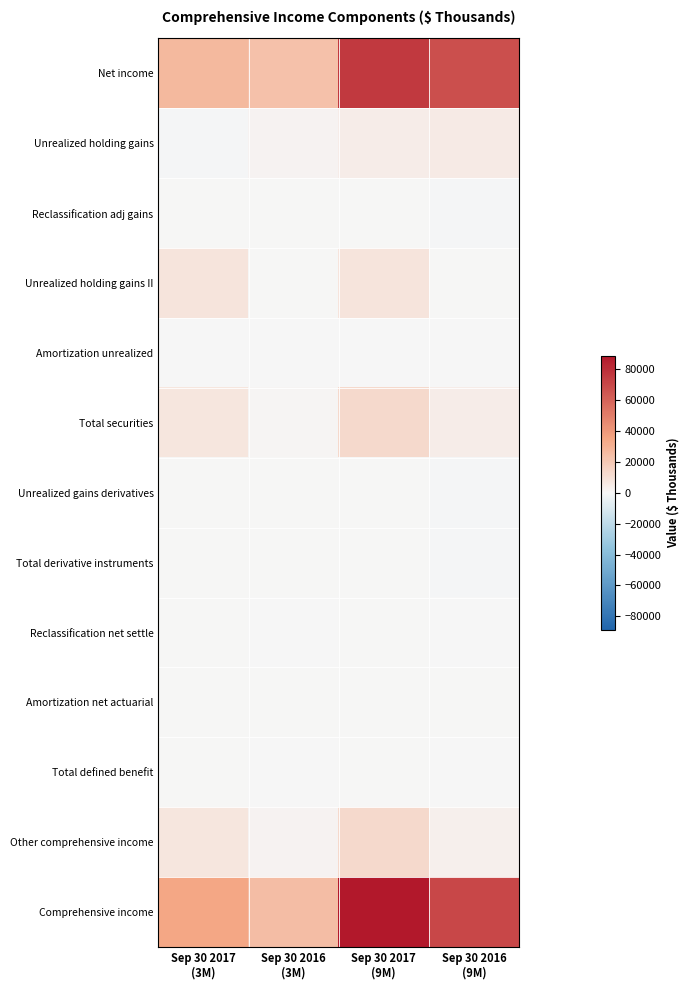

Reading left to right, extract all data points from this chart.

Net income: Sep 30 2017
(3M)=26421	Sep 30 2016
(3M)=23179	Sep 30 2017
(9M)=75677	Sep 30 2016
(9M)=67295
Unrealized holding gains: Sep 30 2017
(3M)=-764	Sep 30 2016
(3M)=1385	Sep 30 2017
(9M)=4712	Sep 30 2016
(9M)=5260
Reclassification adj gains: Sep 30 2017
(3M)=0	Sep 30 2016
(3M)=0	Sep 30 2017
(9M)=0	Sep 30 2016
(9M)=-728
Unrealized holding gains II: Sep 30 2017
(3M)=8108	Sep 30 2016
(3M)=0	Sep 30 2017
(9M)=8108	Sep 30 2016
(9M)=0
Amortization unrealized: Sep 30 2017
(3M)=-4	Sep 30 2016
(3M)=-11	Sep 30 2017
(9M)=-173	Sep 30 2016
(9M)=-49
Total securities: Sep 30 2017
(3M)=7340	Sep 30 2016
(3M)=1374	Sep 30 2017
(9M)=12647	Sep 30 2016
(9M)=4483
Unrealized gains derivatives: Sep 30 2017
(3M)=100	Sep 30 2016
(3M)=495	Sep 30 2017
(9M)=104	Sep 30 2016
(9M)=-1199
Total derivative instruments: Sep 30 2017
(3M)=100	Sep 30 2016
(3M)=495	Sep 30 2017
(9M)=104	Sep 30 2016
(9M)=-1199
Reclassification net settle: Sep 30 2017
(3M)=0	Sep 30 2016
(3M)=-235	Sep 30 2017
(9M)=0	Sep 30 2016
(9M)=-235
Amortization net actuarial: Sep 30 2017
(3M)=62	Sep 30 2016
(3M)=76	Sep 30 2017
(9M)=187	Sep 30 2016
(9M)=228
Total defined benefit: Sep 30 2017
(3M)=62	Sep 30 2016
(3M)=-159	Sep 30 2017
(9M)=187	Sep 30 2016
(9M)=-7
Other comprehensive income: Sep 30 2017
(3M)=7502	Sep 30 2016
(3M)=1710	Sep 30 2017
(9M)=12938	Sep 30 2016
(9M)=3277
Comprehensive income: Sep 30 2017
(3M)=33923	Sep 30 2016
(3M)=24889	Sep 30 2017
(9M)=88615	Sep 30 2016
(9M)=70572